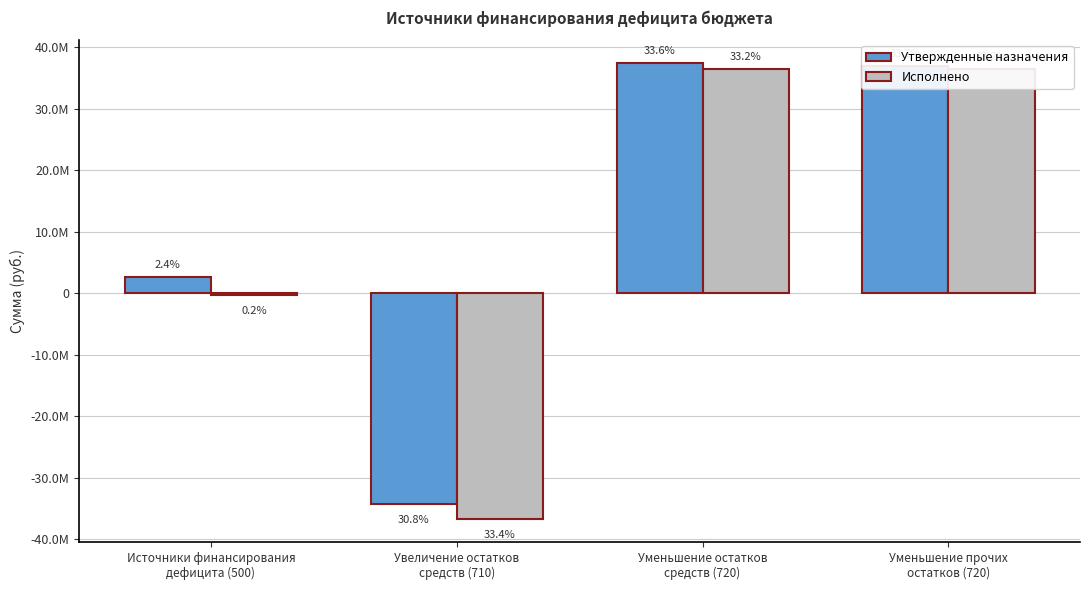

Rank the series by their maximum value, from highest to lowest.

Утвержденные назначения, Исполнено